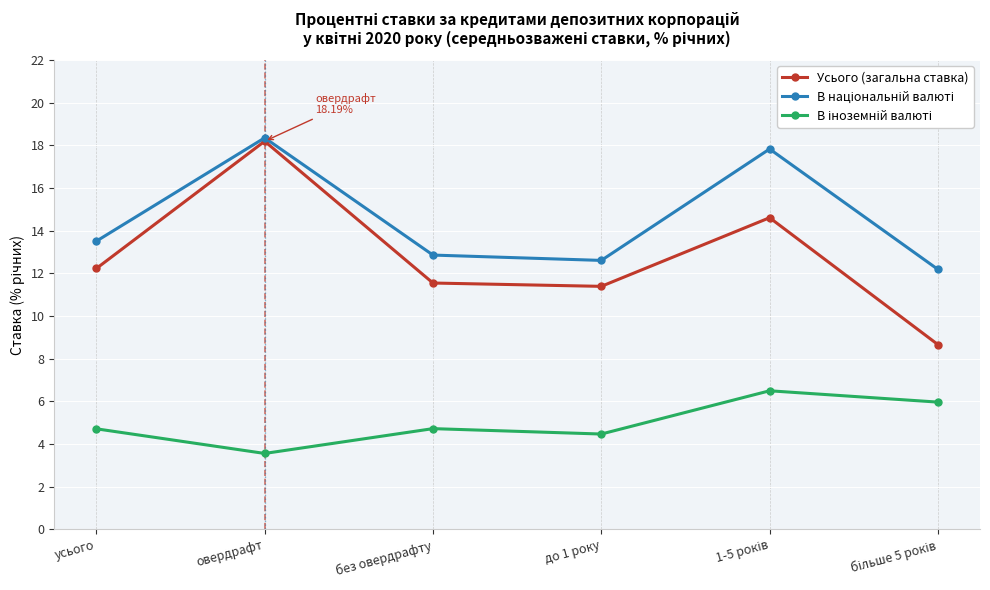

True or false: Усього (загальна ставка) has a value of 18.2 at овердрафт.

True